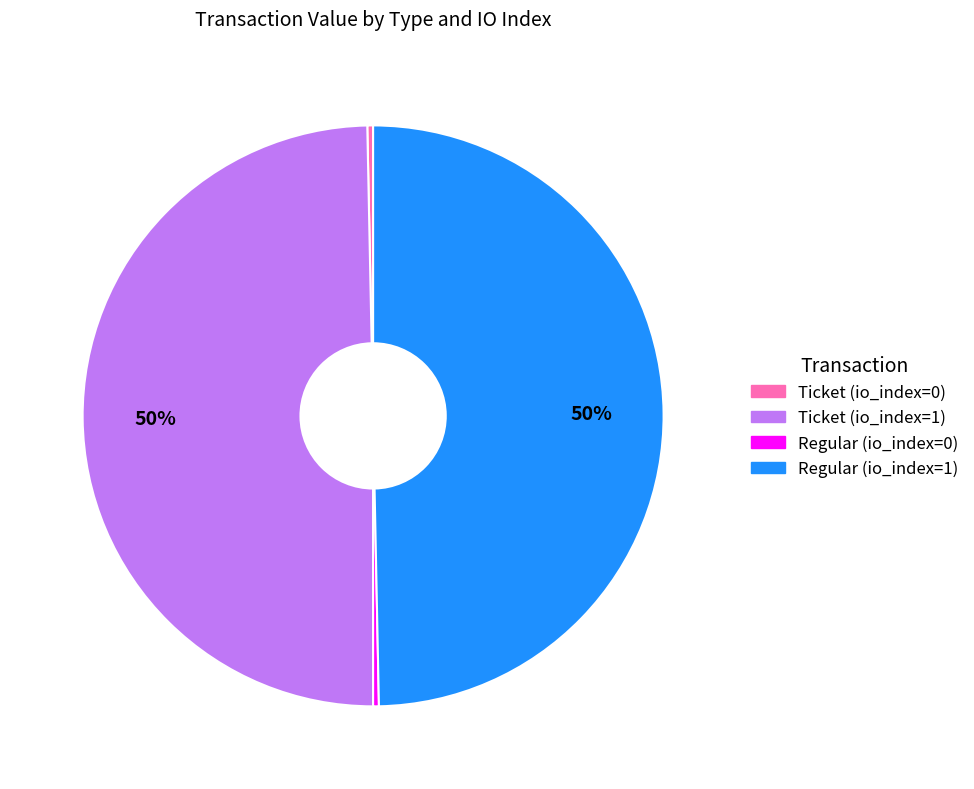

Is the sum of Regular (io_index=0) and Ticket (io_index=0) greater than half?

No